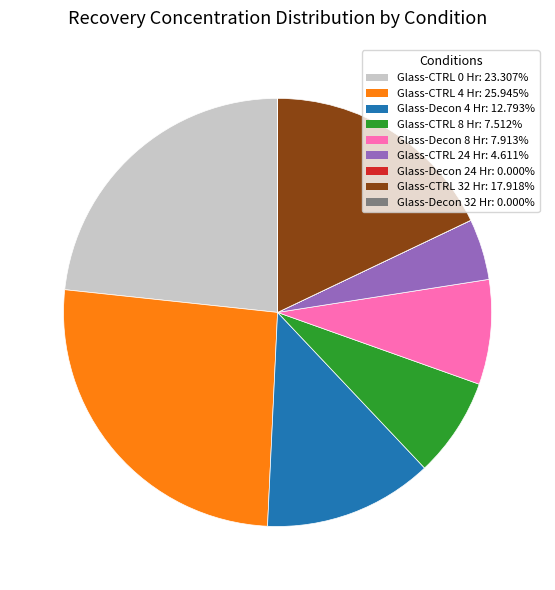

Which category has the biggest portion of the pie?

Glass-CTRL 4 Hr